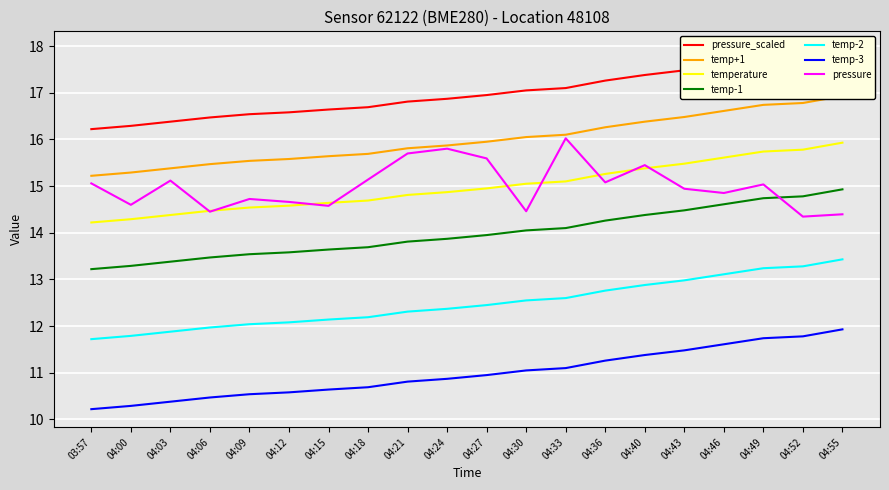

Where do temp-1 and pressure first cross each other?

04:49 and 04:52